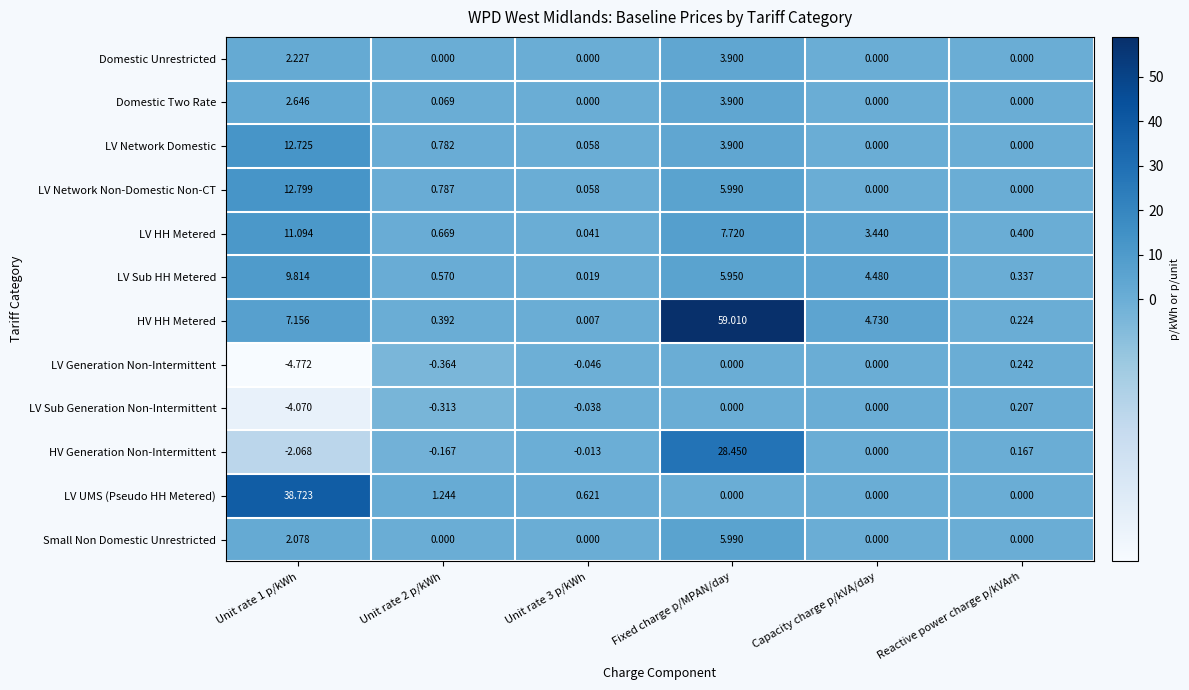

At which category does the chart reach its peak across all series?

Fixed charge p/MPAN/day